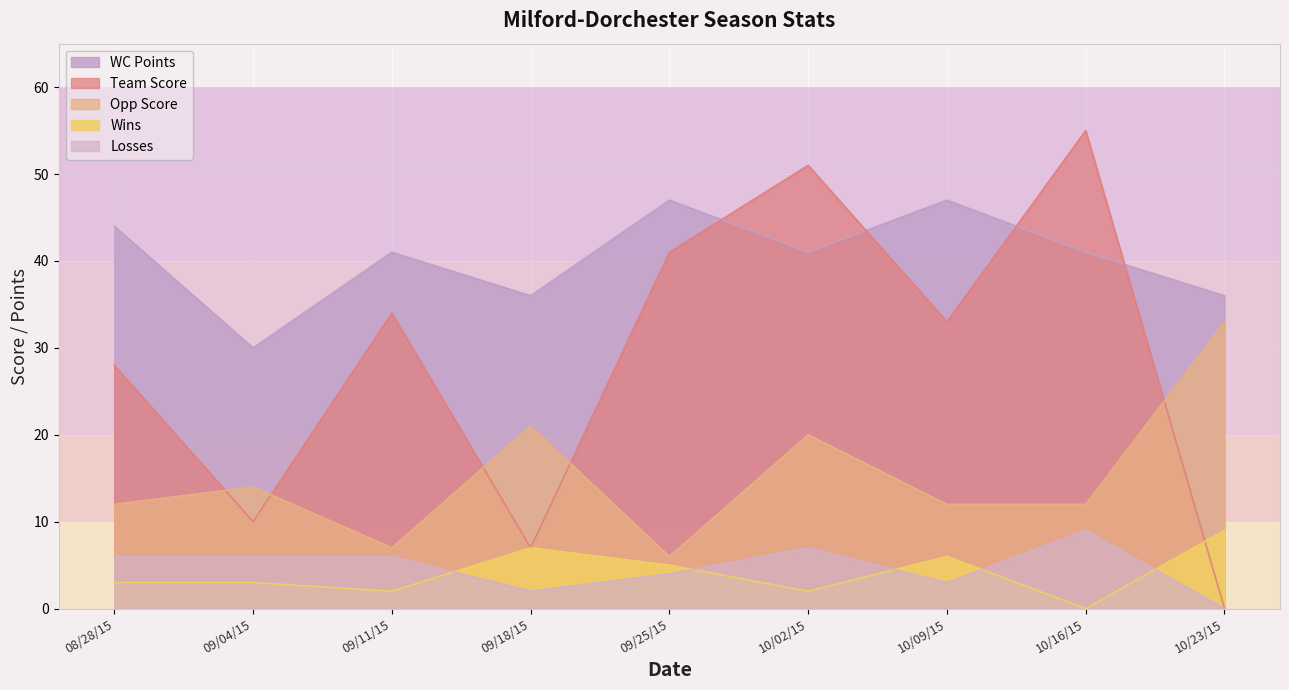

In Team Score, how many points are lower than both neighbors (excluding endpoints)?

3